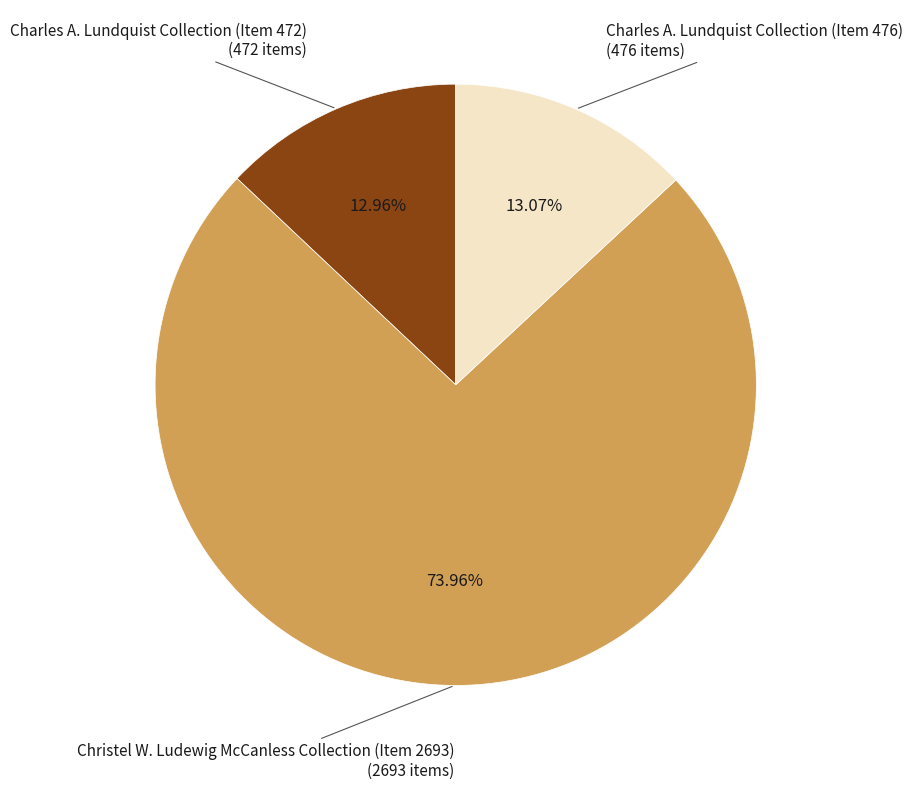

Does any single category account for the majority?

Yes